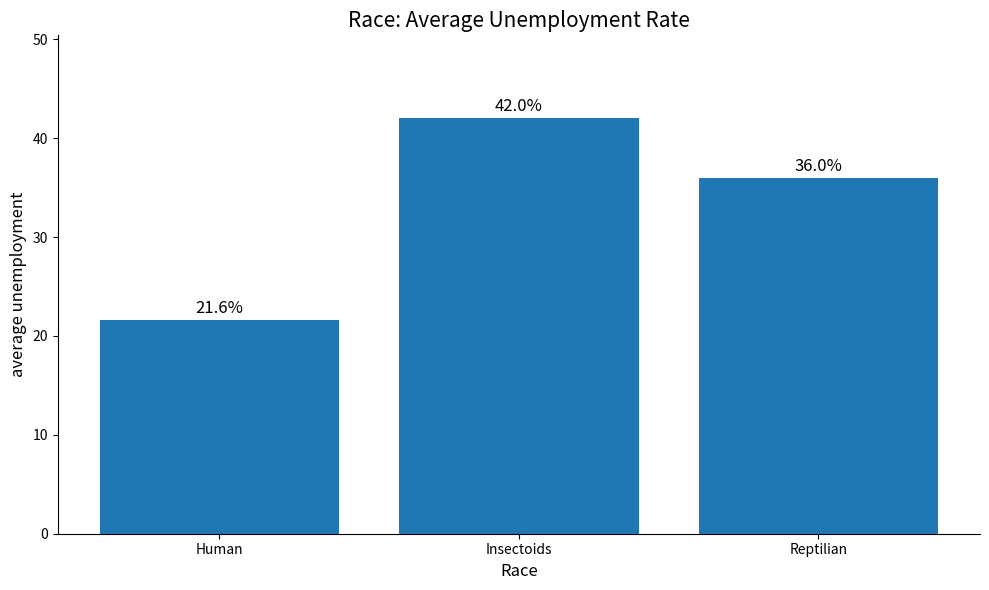

Rank the categories by value from lowest to highest.

Human, Reptilian, Insectoids